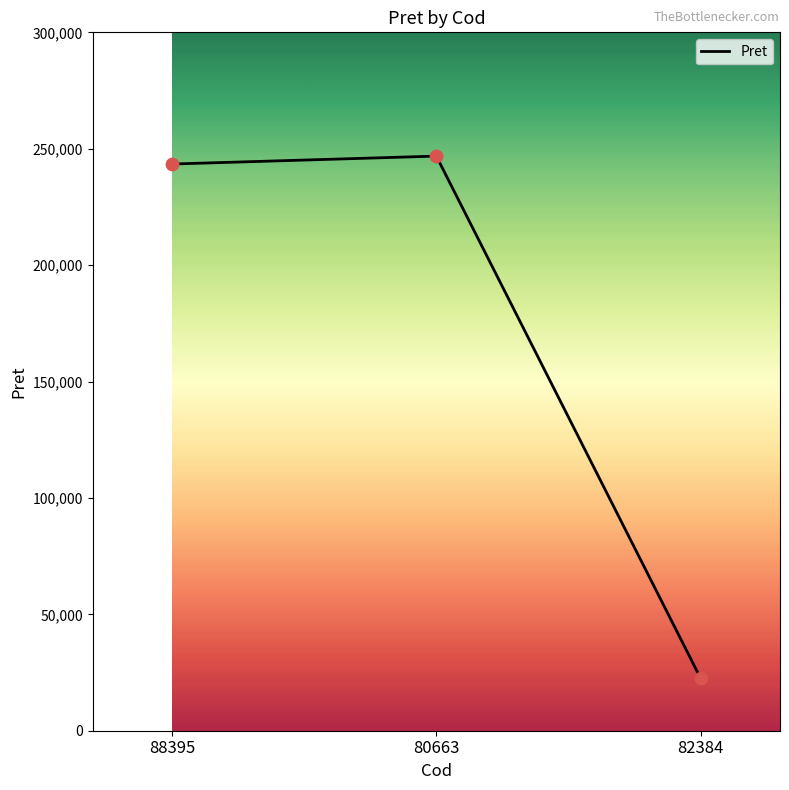

What is the change in value from 88395 to 80663?

+3412